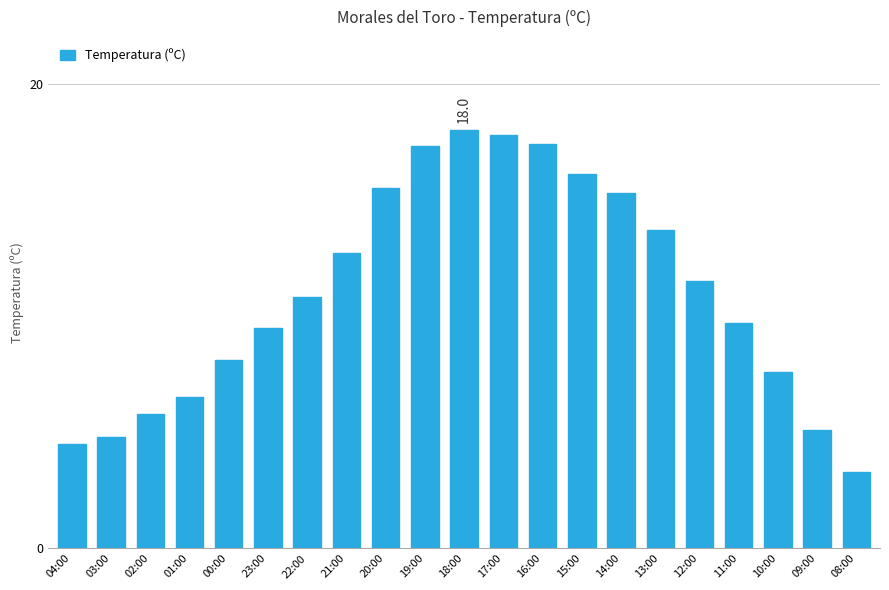

Is it true that the value at 00:00 is 8.1?

True